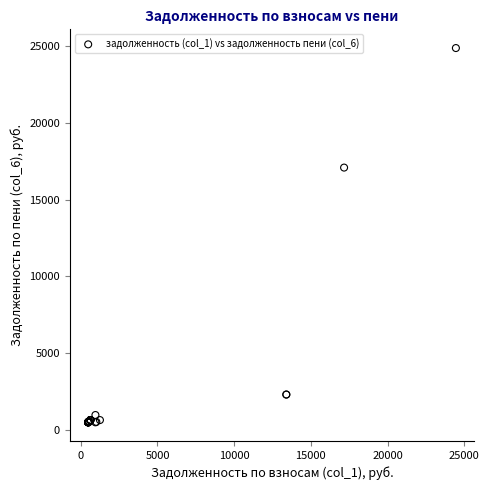

What Y value in the scatter plot is closest to 12681?

17090.7